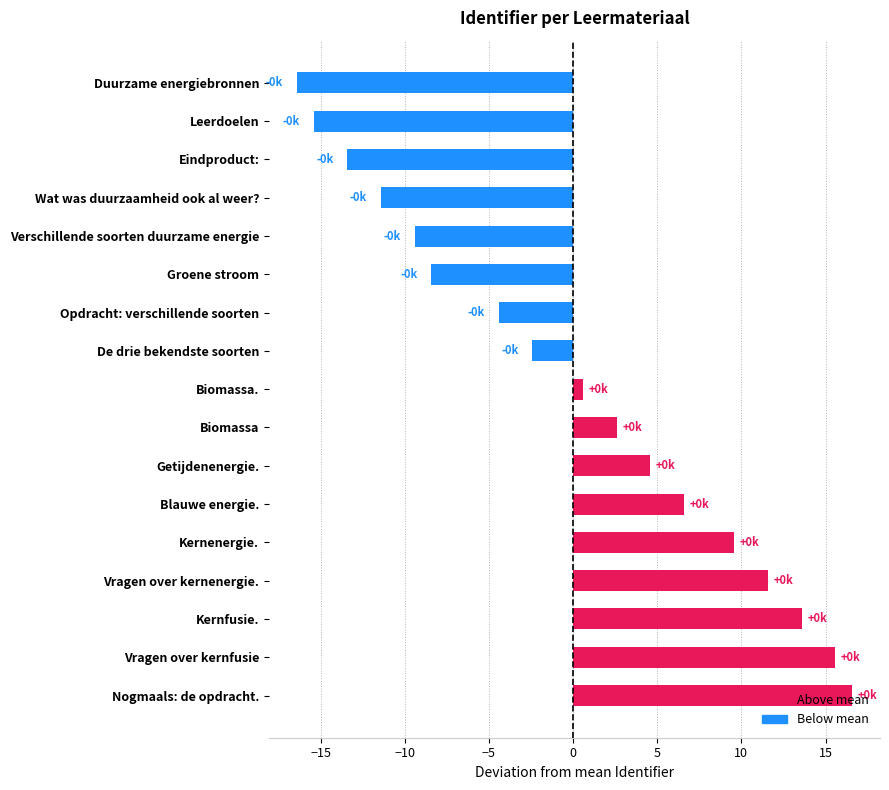

Rank the categories by value from highest to lowest.

Nogmaals: de opdracht., Vragen over kernfusie, Kernfusie., Vragen over kernenergie., Kernenergie., Blauwe energie., Getijdenenergie., Biomassa, Biomassa., De drie bekendste soorten, Opdracht: verschillende soorten, Groene stroom, Verschillende soorten duurzame energie, Wat was duurzaamheid ook al weer?, Eindproduct:, Leerdoelen, Duurzame energiebronnen